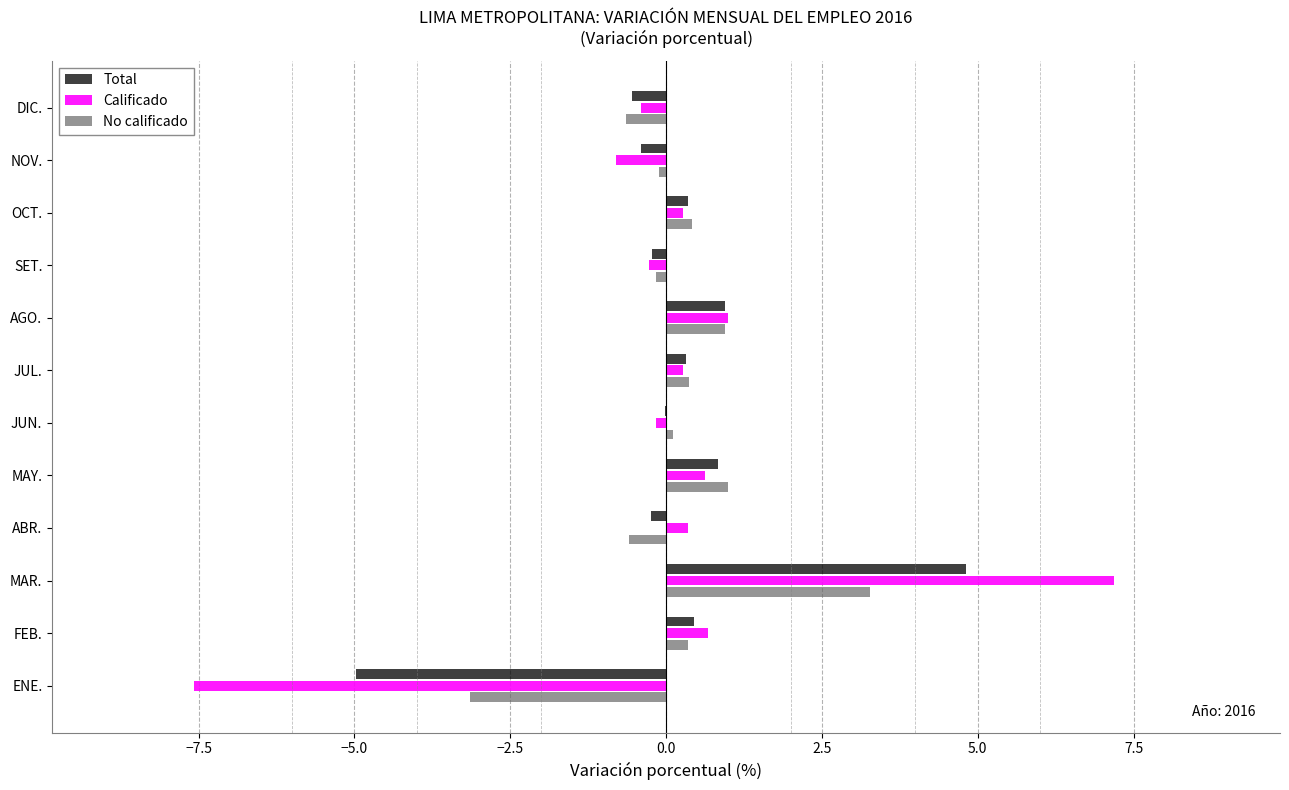

What is the sum of all No calificado values?

1.8